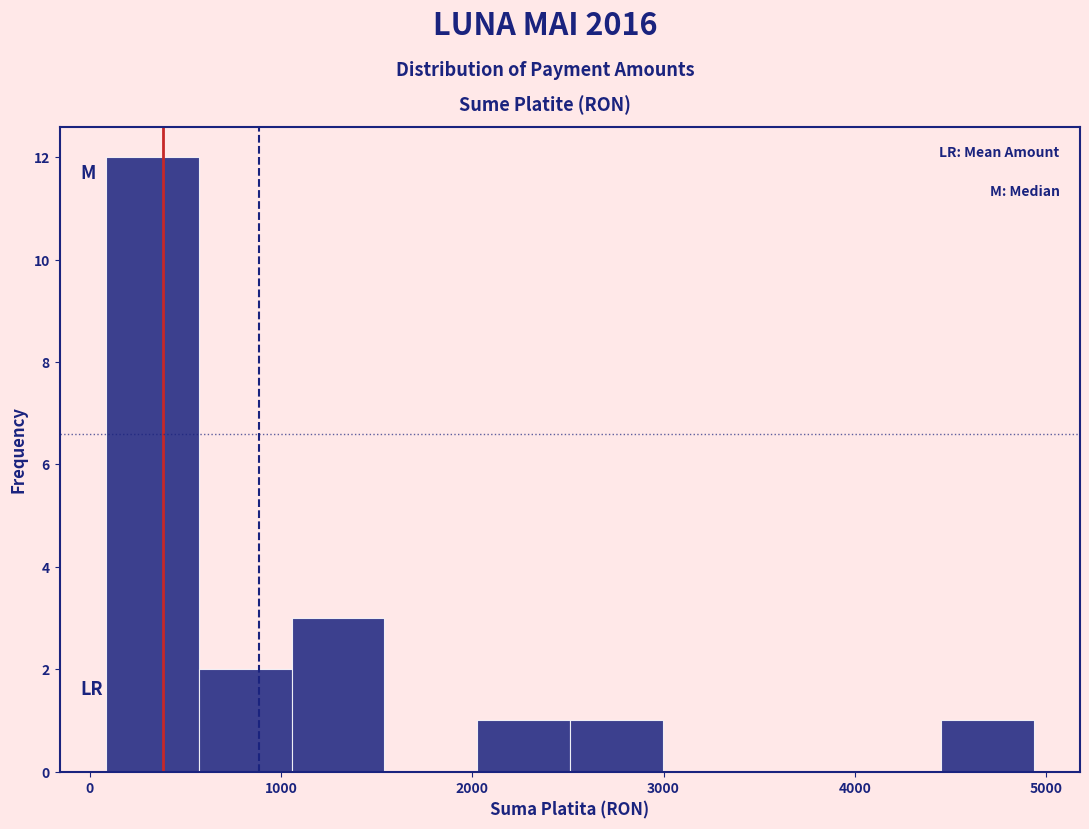

Reading left to right, list every bar in this chart as the range it spans on the x-axis followed by its height. Neither the bar edges nor the heights are printed on the chart, so give them approximately, as read against the axes.

100 to 600: 12
600 to 1100: 2
1100 to 1500: 3
1500 to 2000: 0
2000 to 2500: 1
2500 to 3000: 1
3000 to 3500: 0
3500 to 4000: 0
4000 to 4500: 0
4500 to 4900: 1